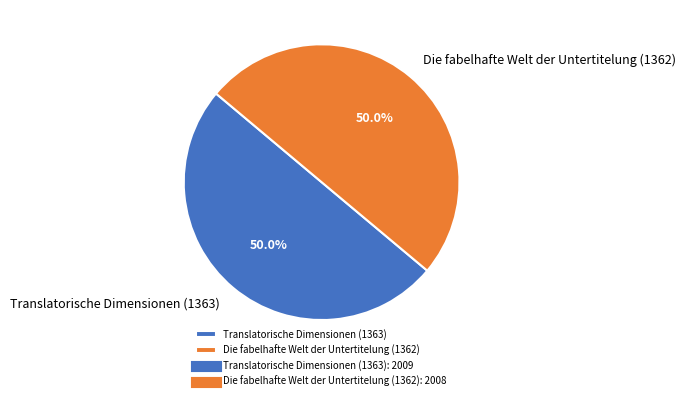

Combined, do Translatorische Dimensionen (1363) and Die fabelhafte Welt der Untertitelung (1362) account for over 50%?

Yes